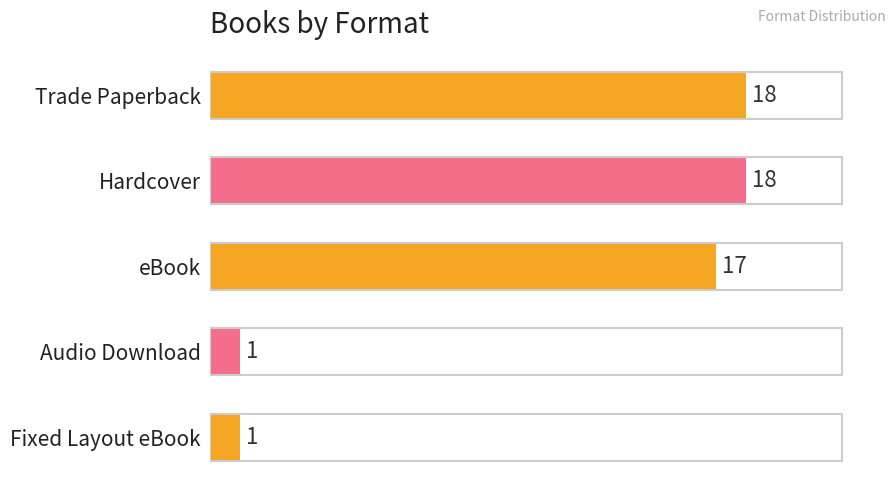

What is the sum of all values?

55